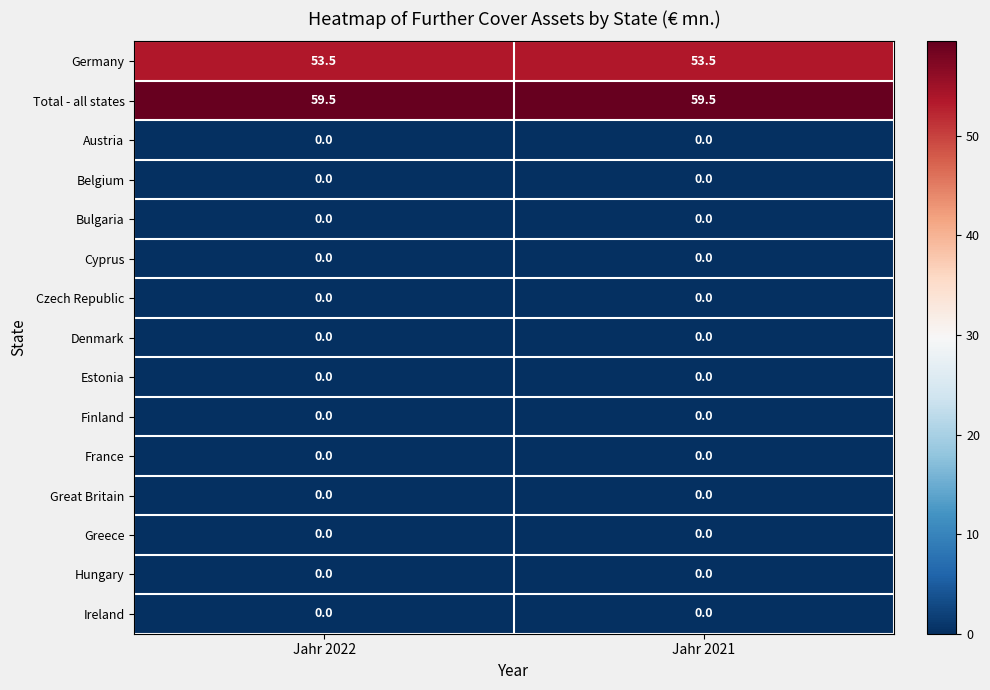

What is the maximum value shown in the chart?

59.5